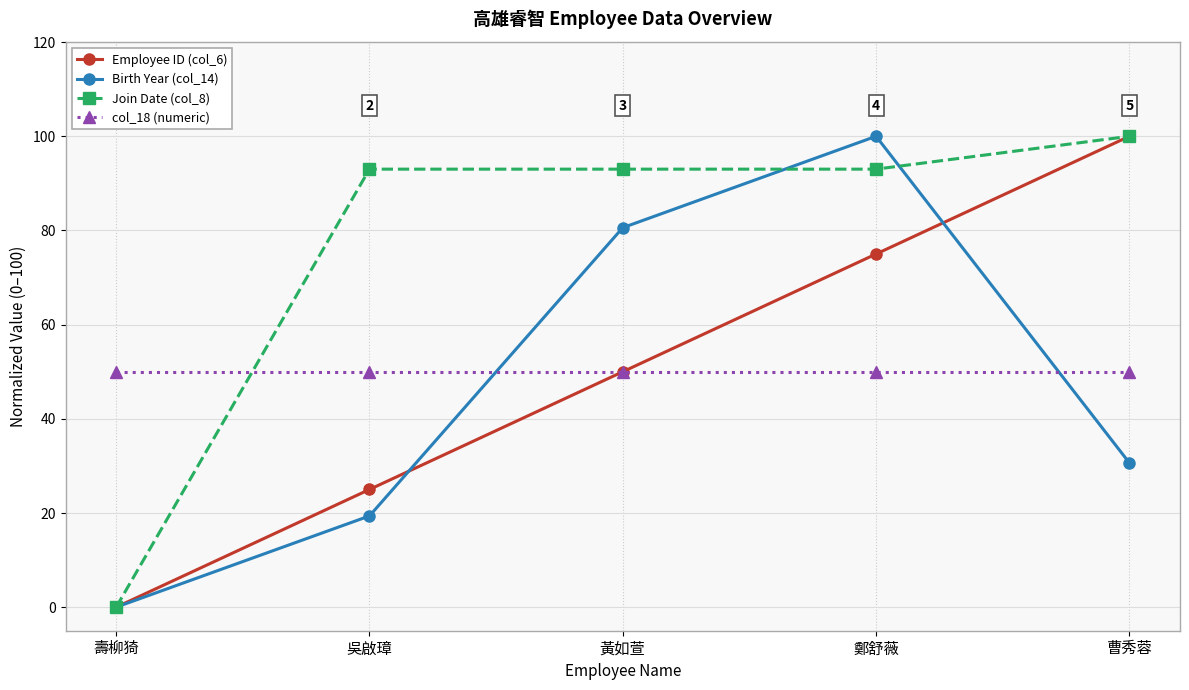

Reading right to left, extract all data points from this chart.

Employee ID (col_6): 100.0	75.0	50.0	25.0	0.0
Birth Year (col_14): 30.7	100.0	80.6	19.4	0.0
Join Date (col_8): 100.0	93.0	93.0	93.0	0.0
col_18 (numeric): 50.0	50.0	50.0	50.0	50.0